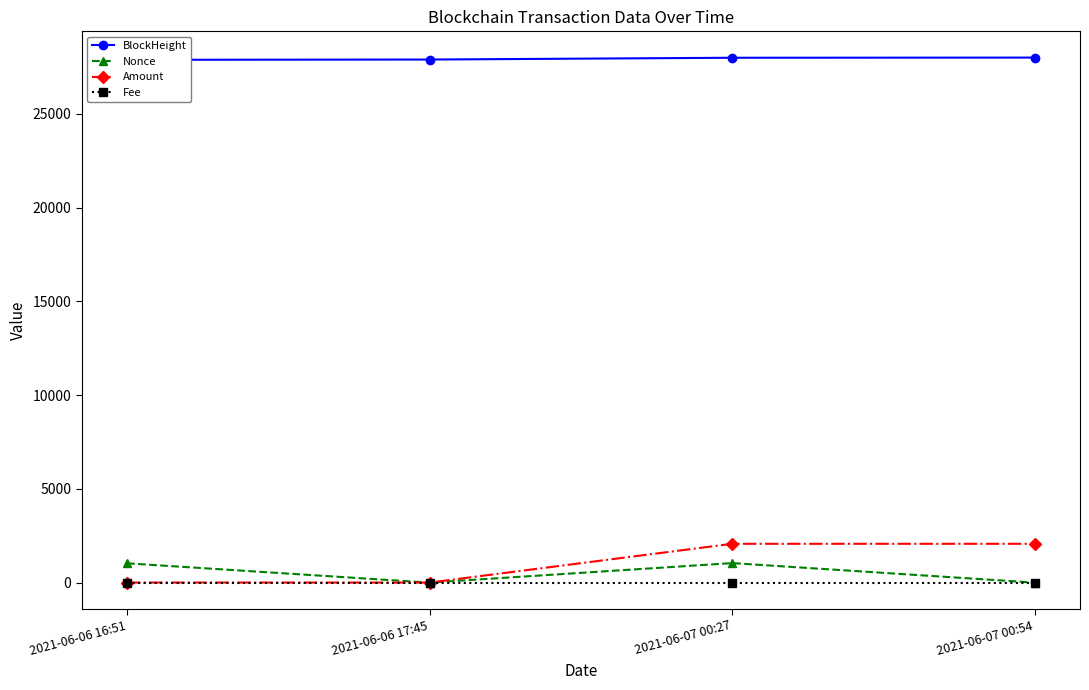

After their last crossing, which series has the higher values: Nonce or Fee?

Nonce